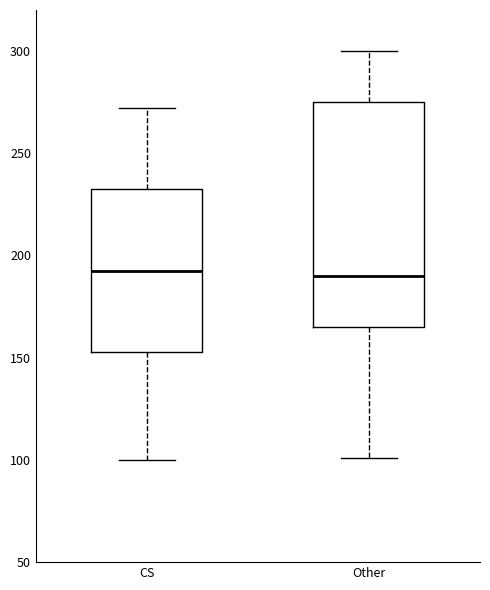

Where does the lower whisker of the box for Other end on the y-axis? The values are not printed on the chart, so give them approximately, as read against the axis.

100